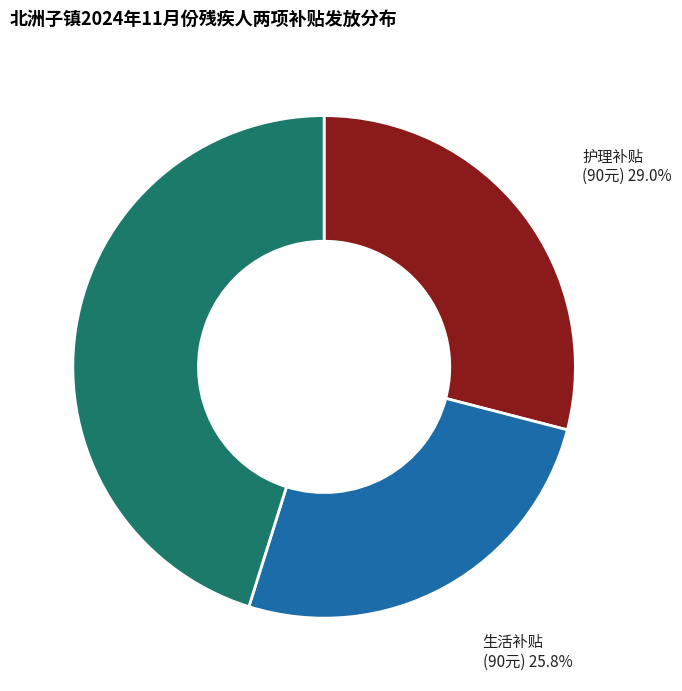

Does any single category account for the majority?

No